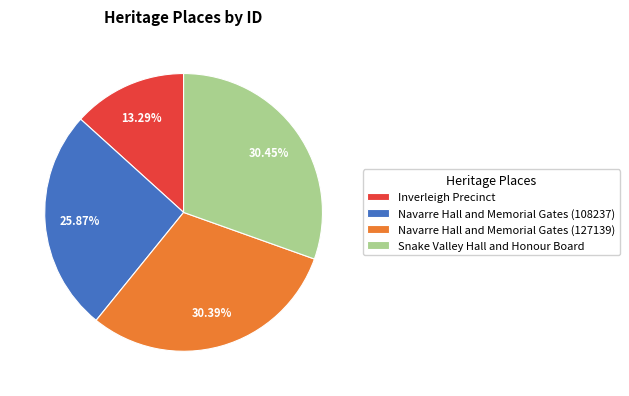

Count the number of slices in the pie.

4